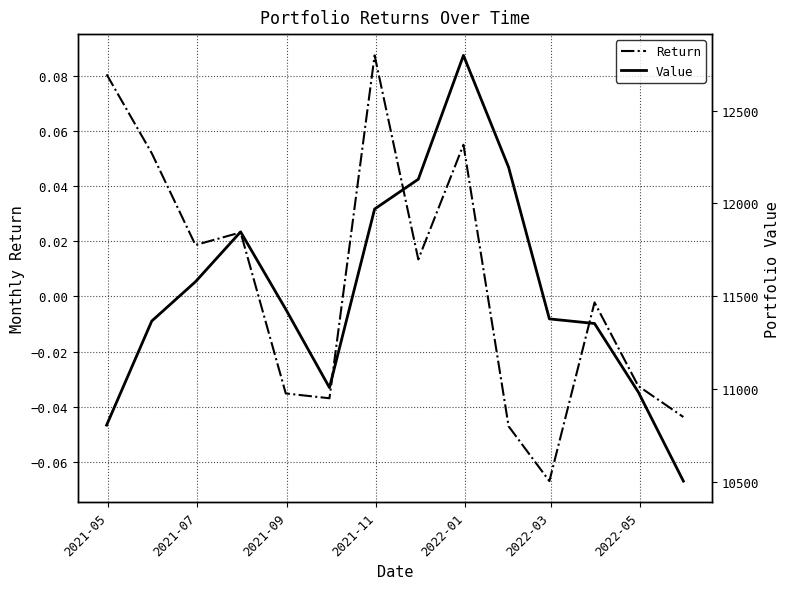

What is the difference between the maximum and minimum values in the Return series?

0.2